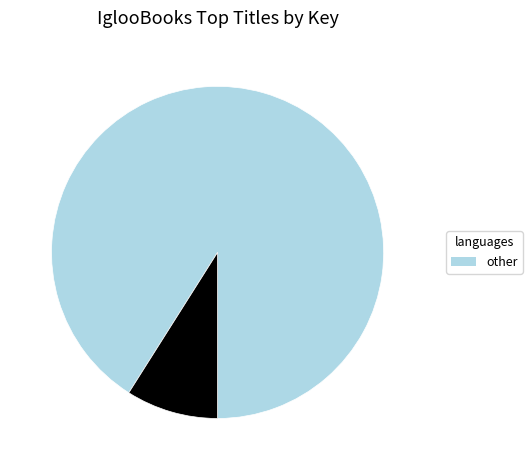

Is there any slice that represents more than half of the pie?

Yes